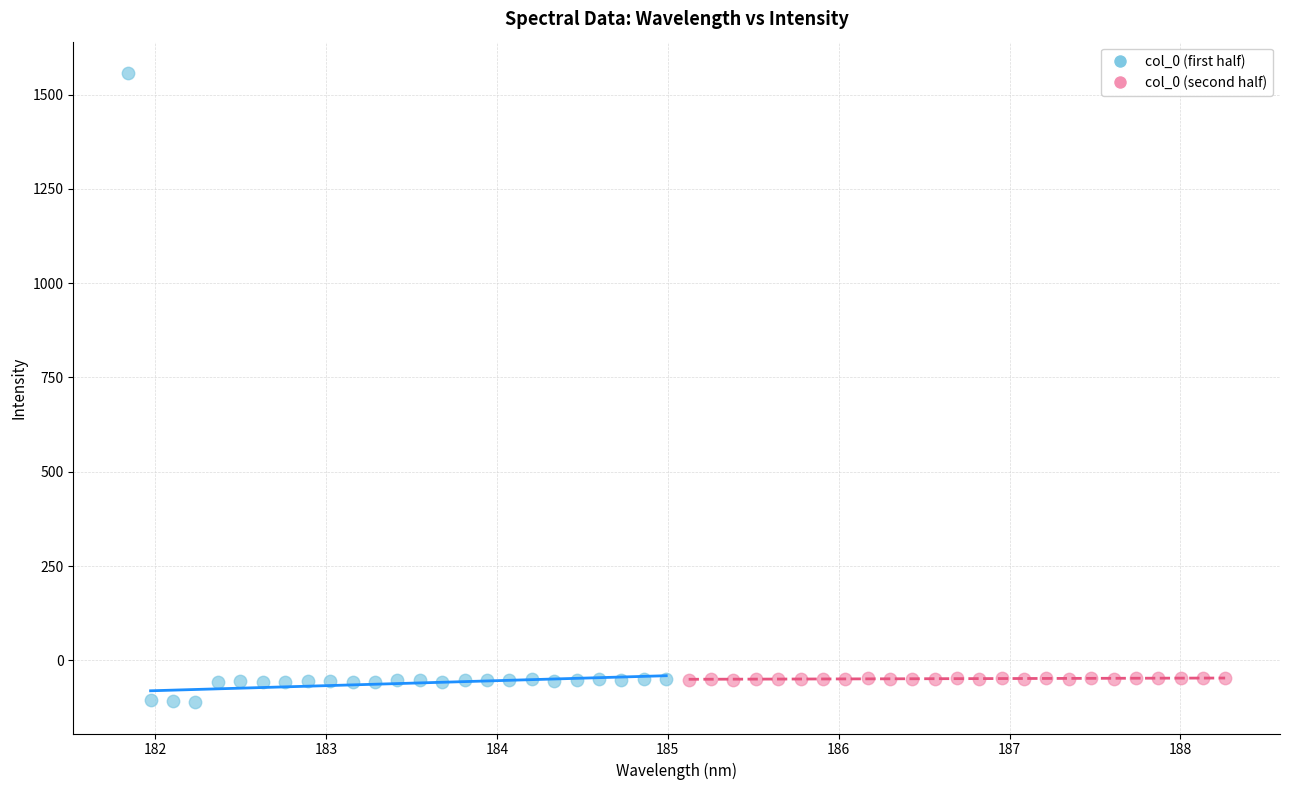

Which series reaches the maximum Y coordinate?

col_0 (first half)